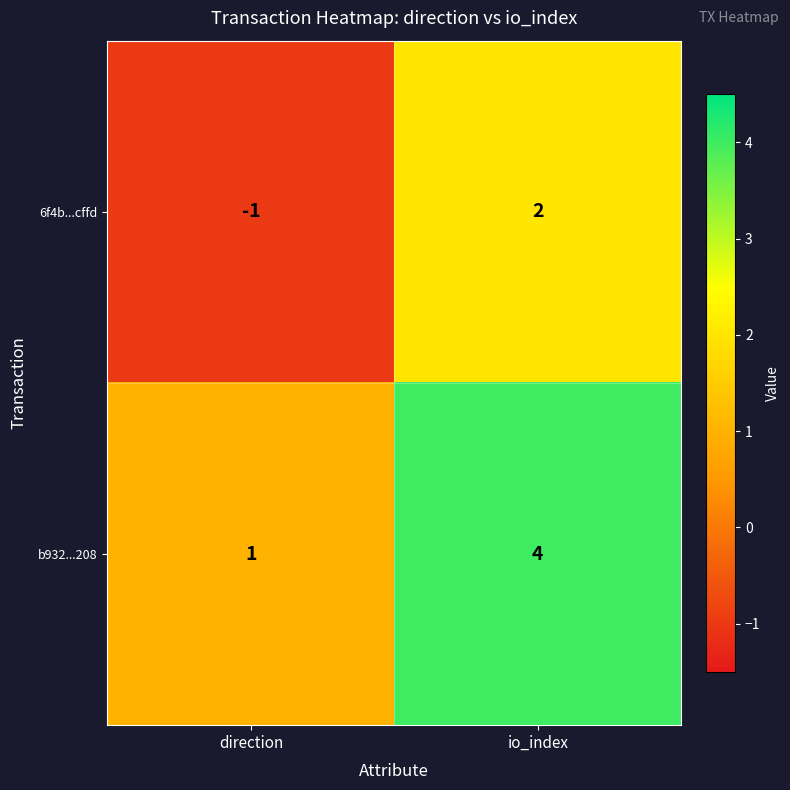

What is the difference between the maximum and minimum values in the 6f4b...cffd series?

3